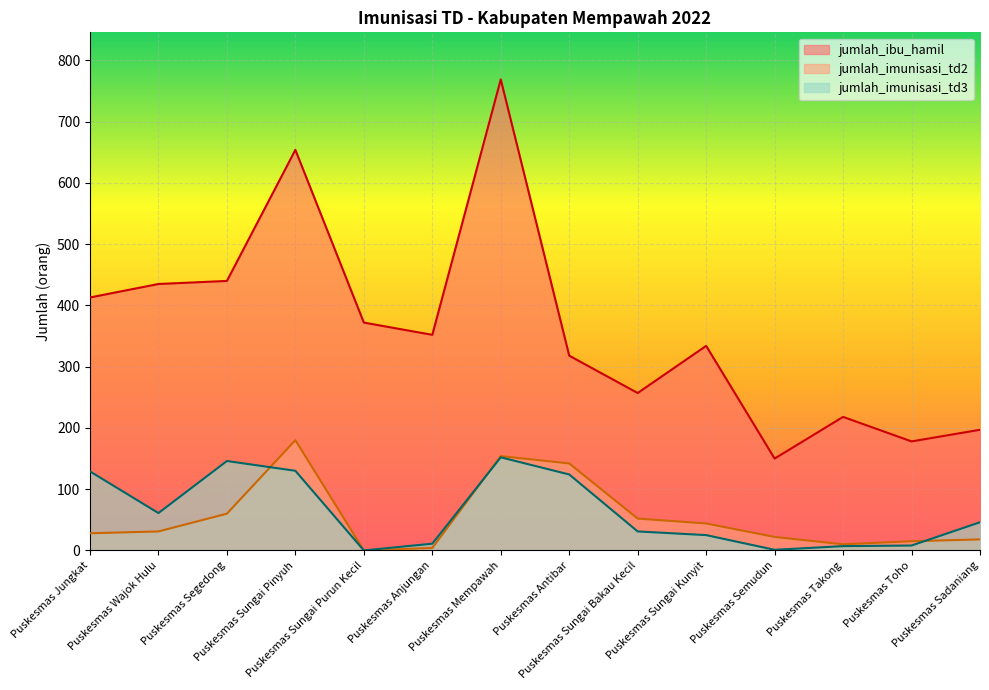

The jumlah_imunisasi_td3 series shows 7 at Puskesmas Takong. True or false?

True